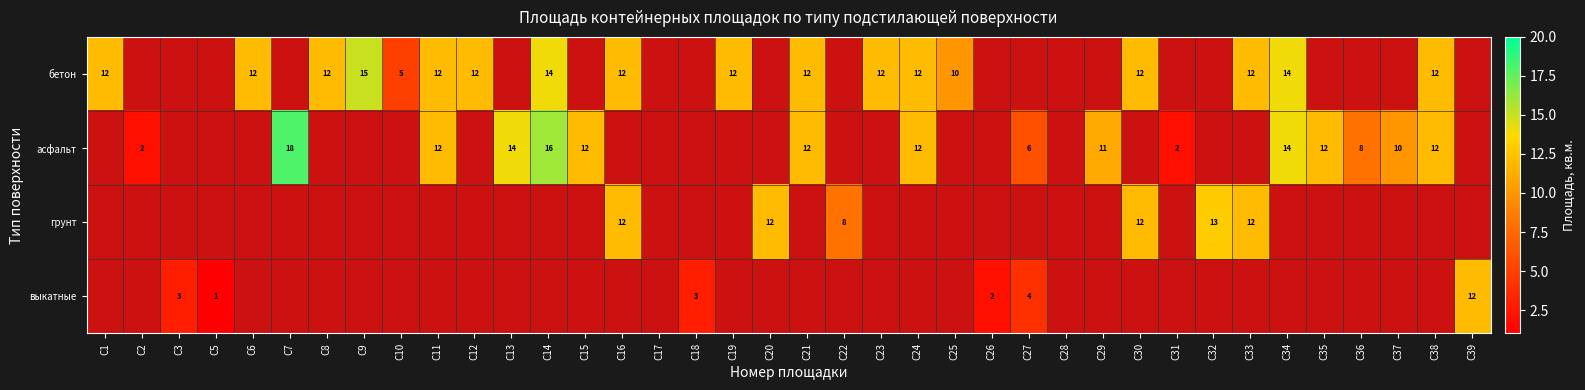

Between С22 and С2, which is larger?

С2